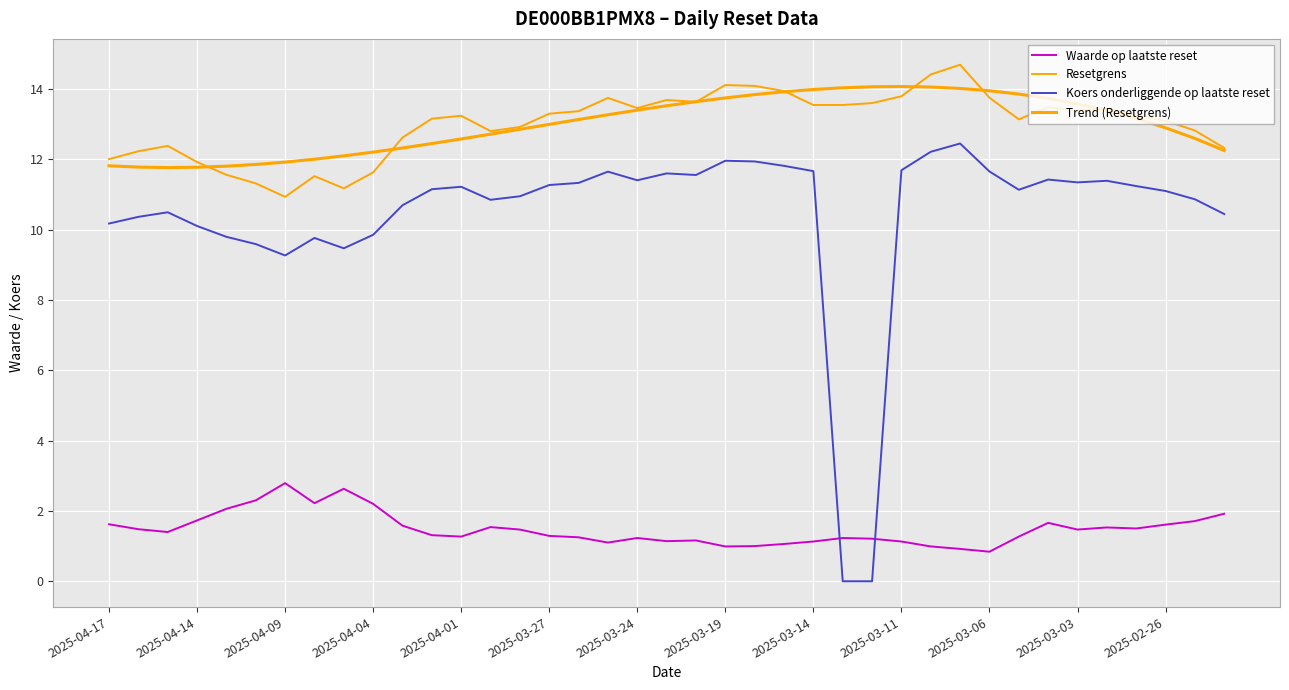

How many categories are shown in the chart?

39